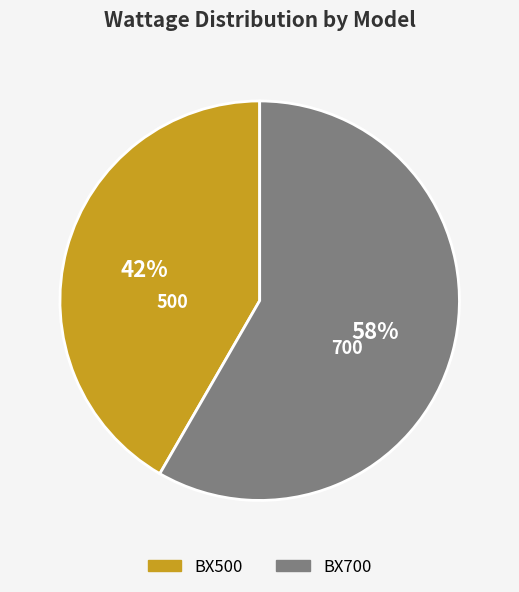

Which category accounts for the majority?

BX700